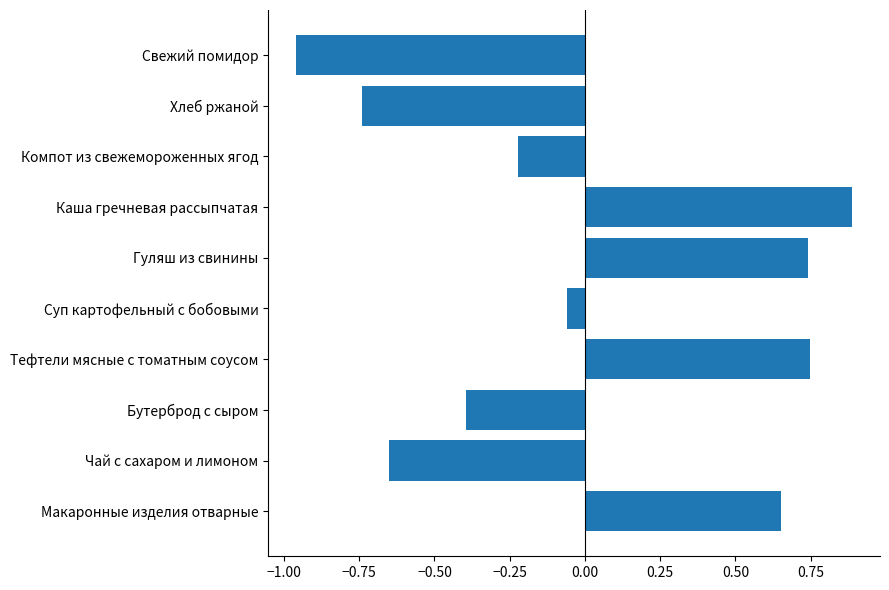

Does the chart contain any negative values?

Yes